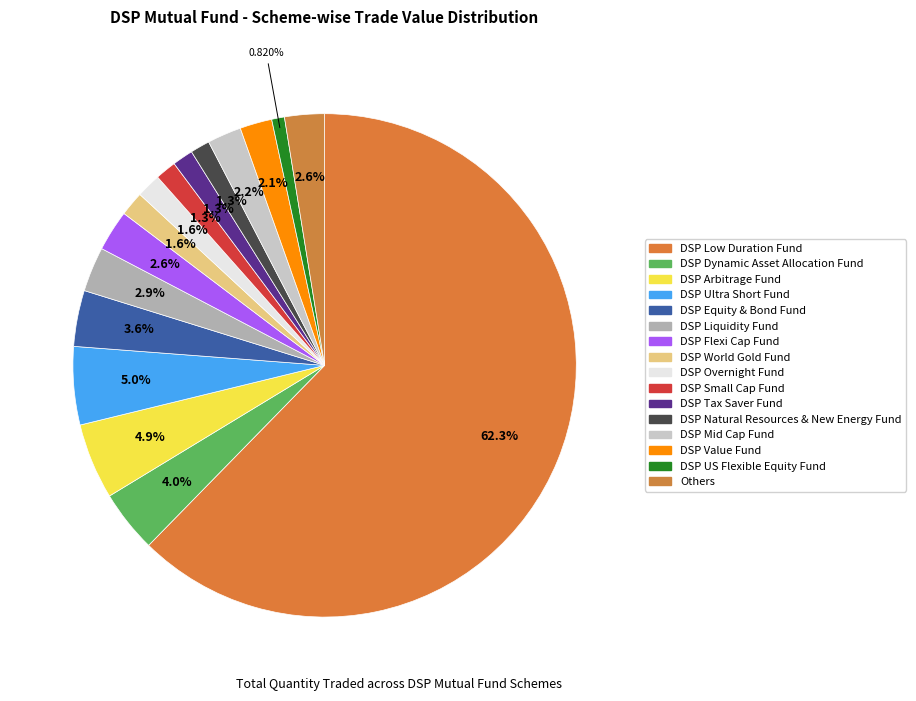

To the nearest percent, what is the difference between the DSP Mid Cap Fund and DSP Overnight Fund slice percentages?

1%